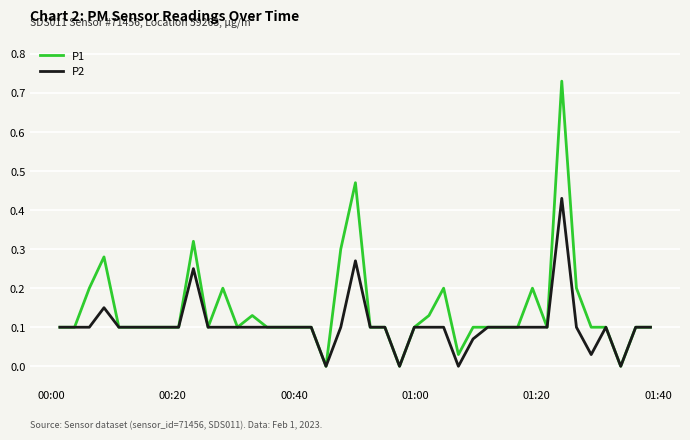

Which series has the largest range (max minus min)?

P1